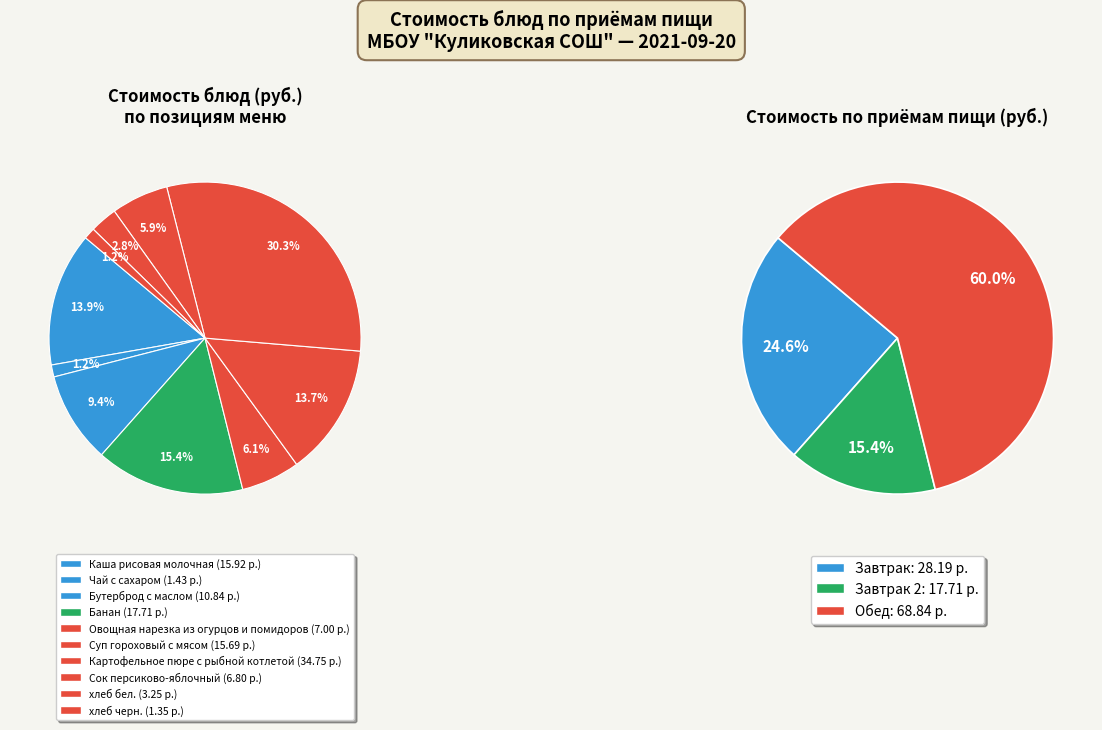

Combined, do хлеб бел. and Овощная нарезка из огурцов и помидоров account for over 50%?

No